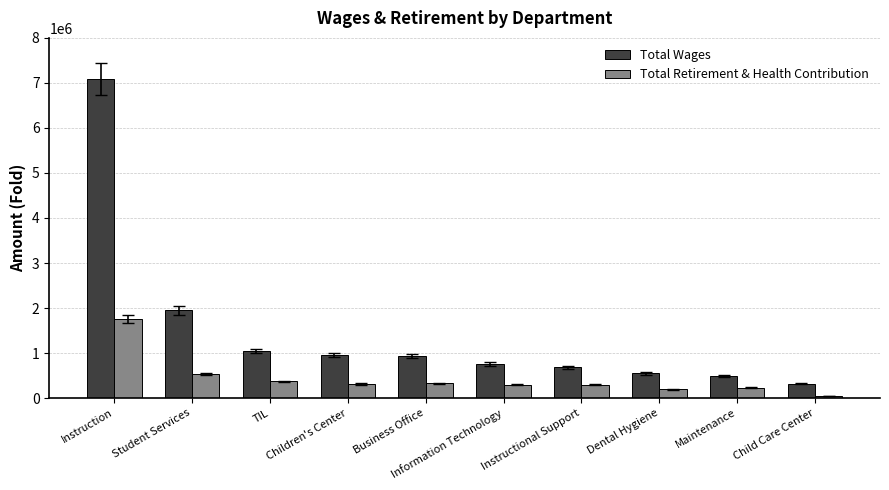

Which category has the highest value across all series?

Instruction